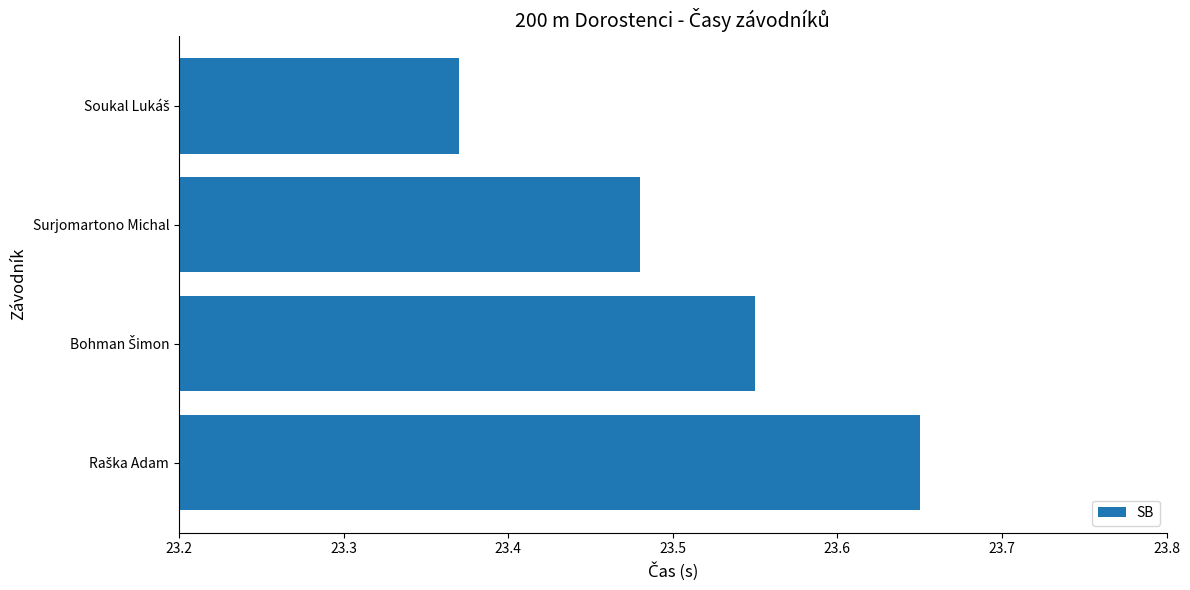

Count the values in the range 23 to 24.

4